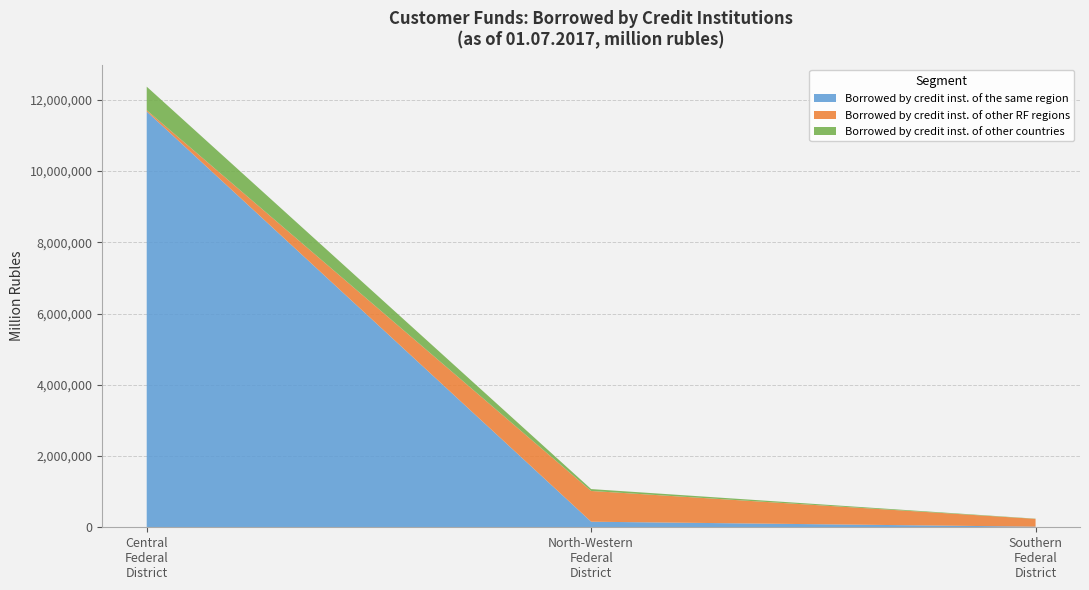

Reading left to right, transcribe the values for Borrowed by credit inst. of the same region.

11675044	156479	17354